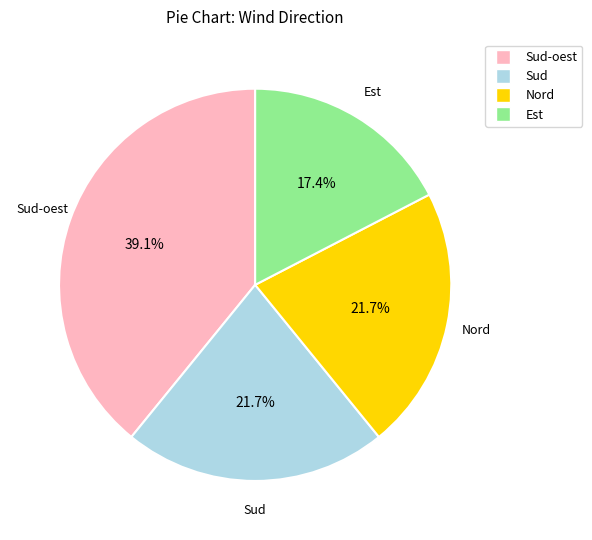

Is there a majority slice in this chart?

No